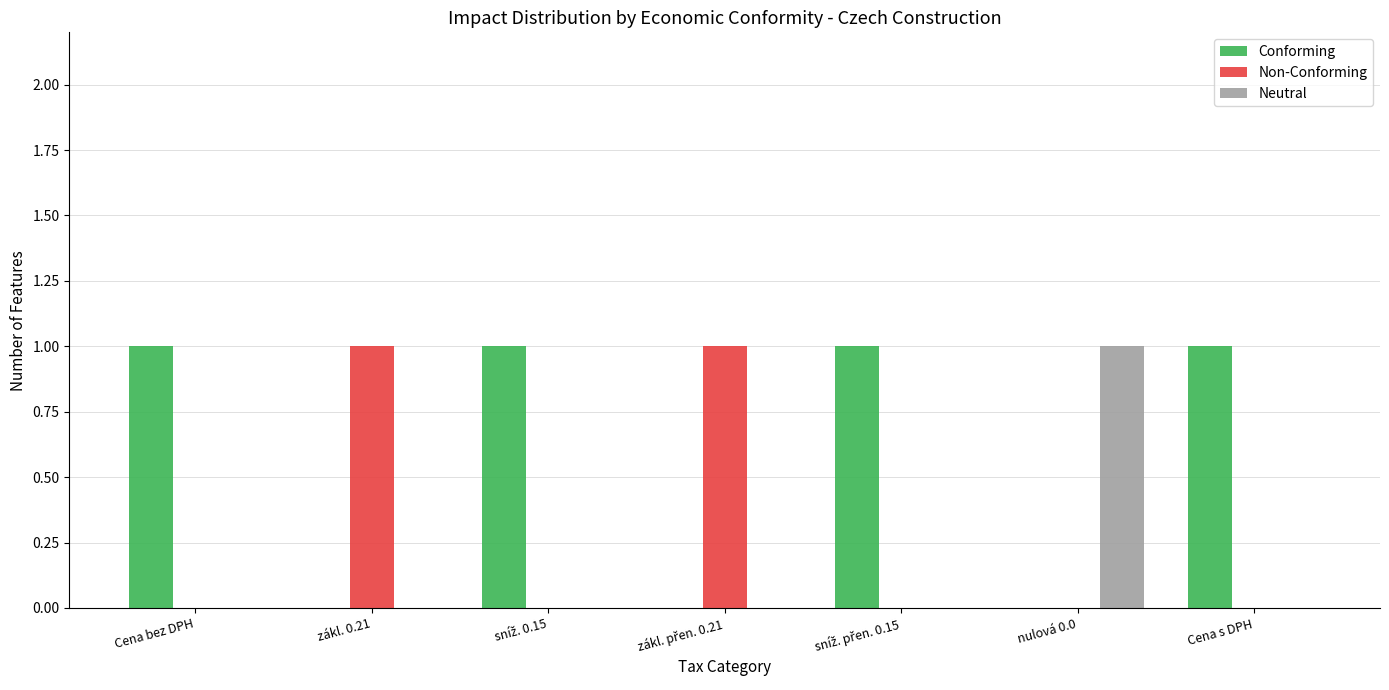

What is the sum of all Non-Conforming values?

2